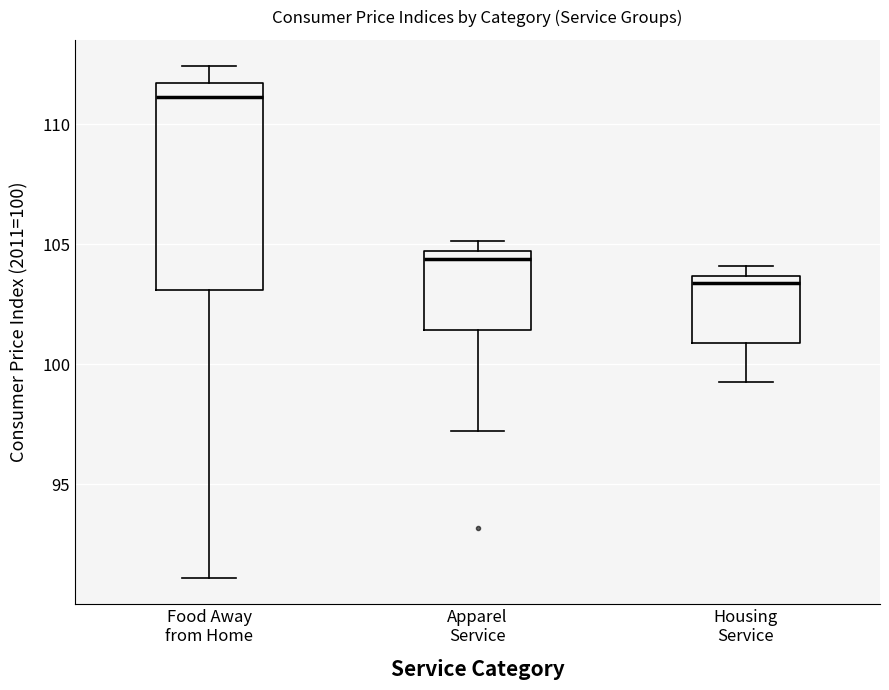

Where does the lower whisker of the box for Apparel Service end on the y-axis? The values are not printed on the chart, so give them approximately, as read against the axis.

97.0